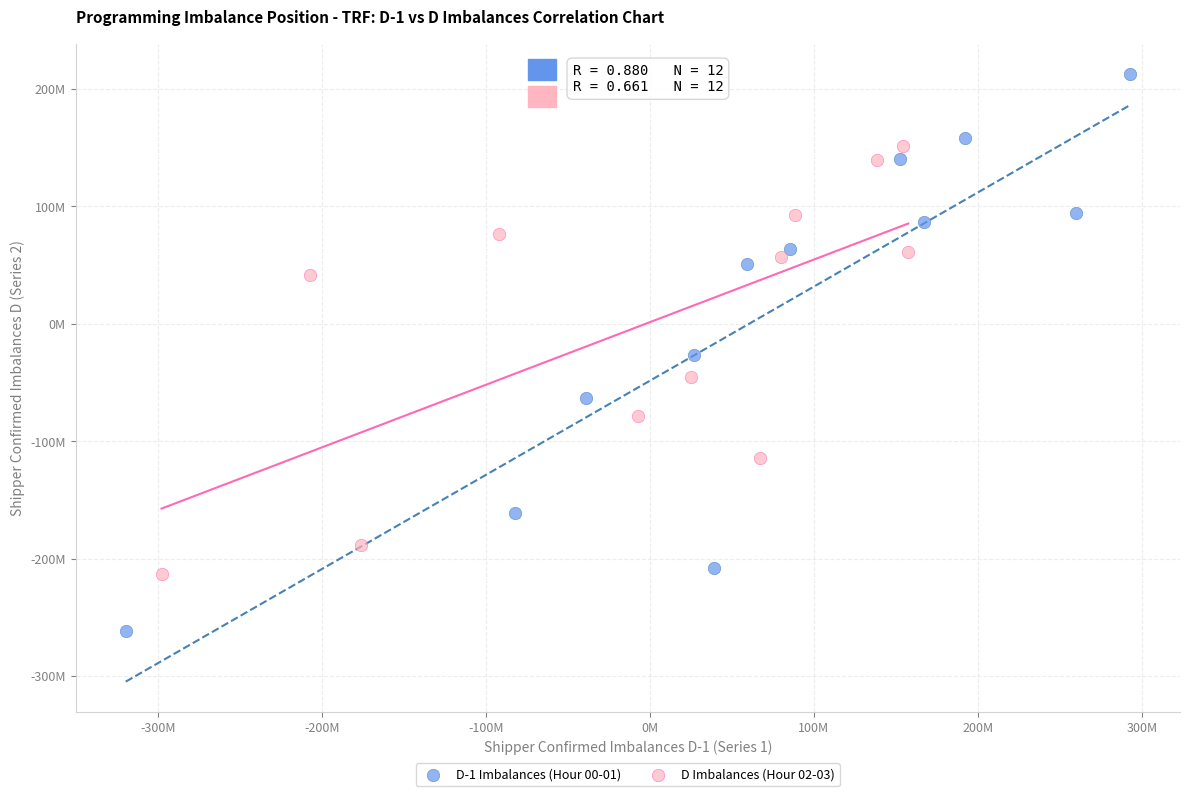

What are all the series names shown in the legend?

D-1 Imbalances (Hour 00-01), D Imbalances (Hour 02-03)